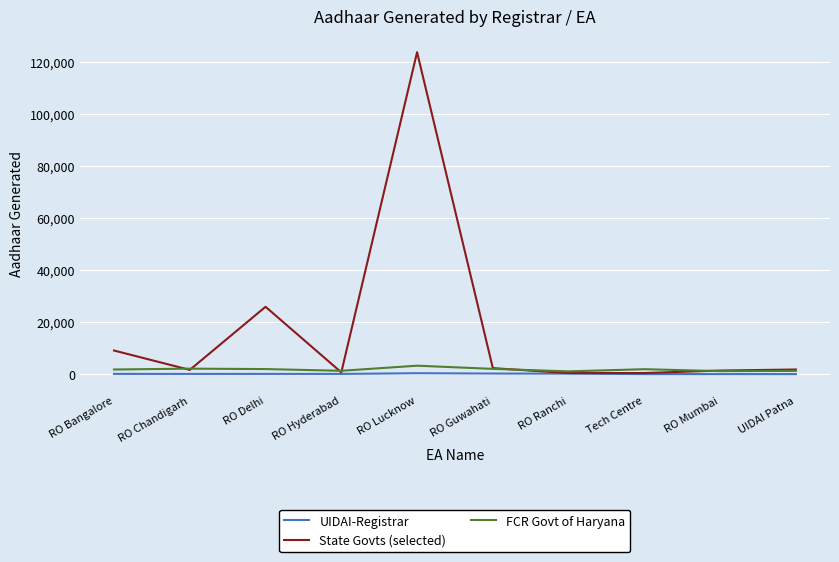

What is the minimum value shown in the chart?

4